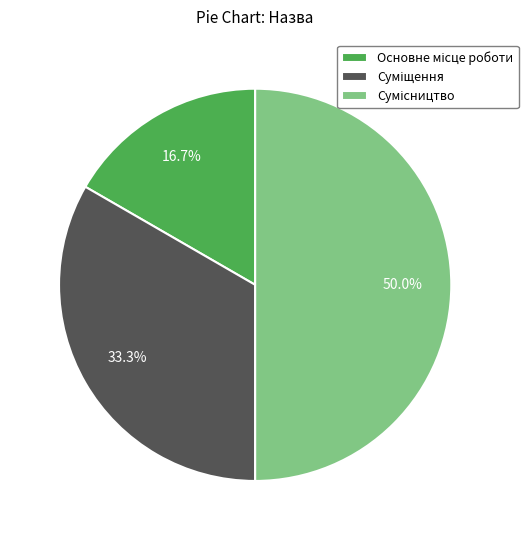

Which slice is the largest?

Сумісництво